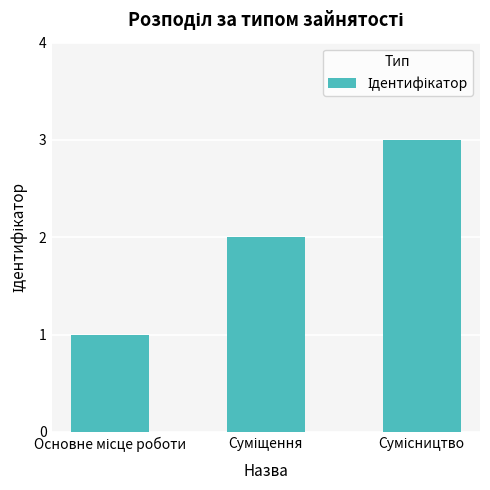

What is the sum of all values?

6